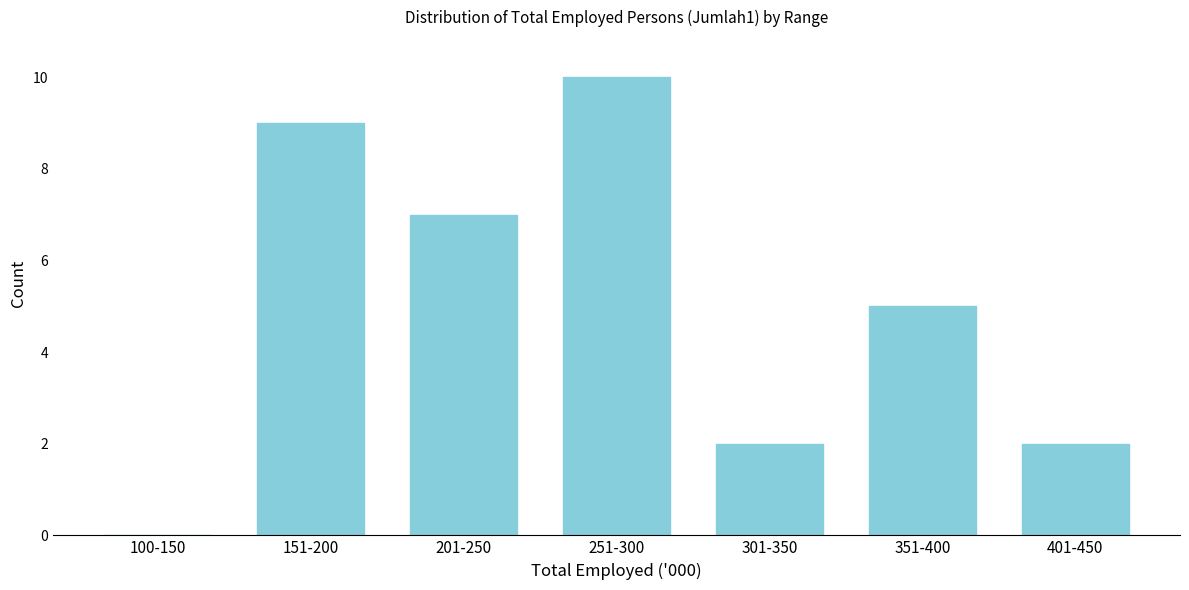

Reading right to left, list all the values displayed in this chart.

401-450=2	351-400=5	301-350=2	251-300=10	201-250=7	151-200=9	100-150=0